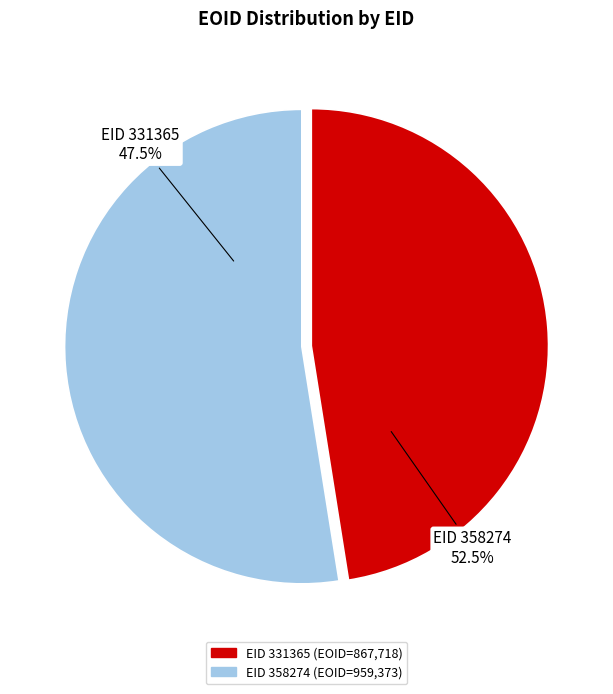

To the nearest percent, what portion does 358274 represent?

53%